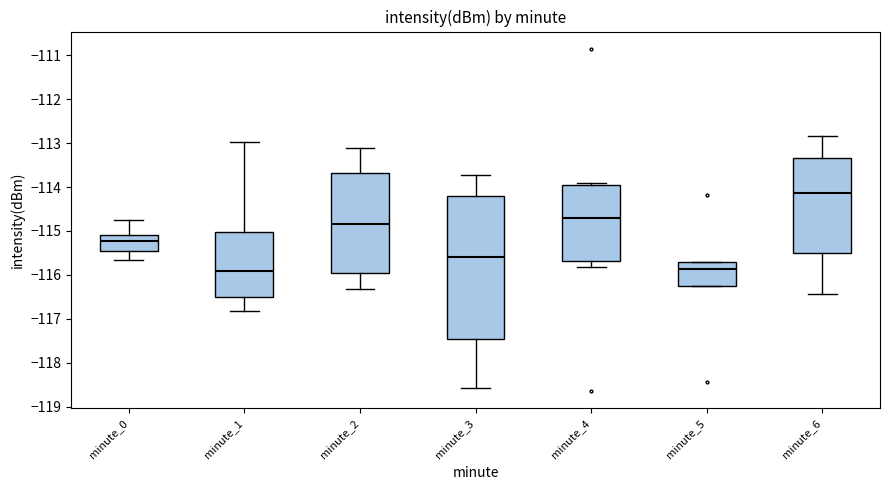

Which box's median line is the highest?

minute_6